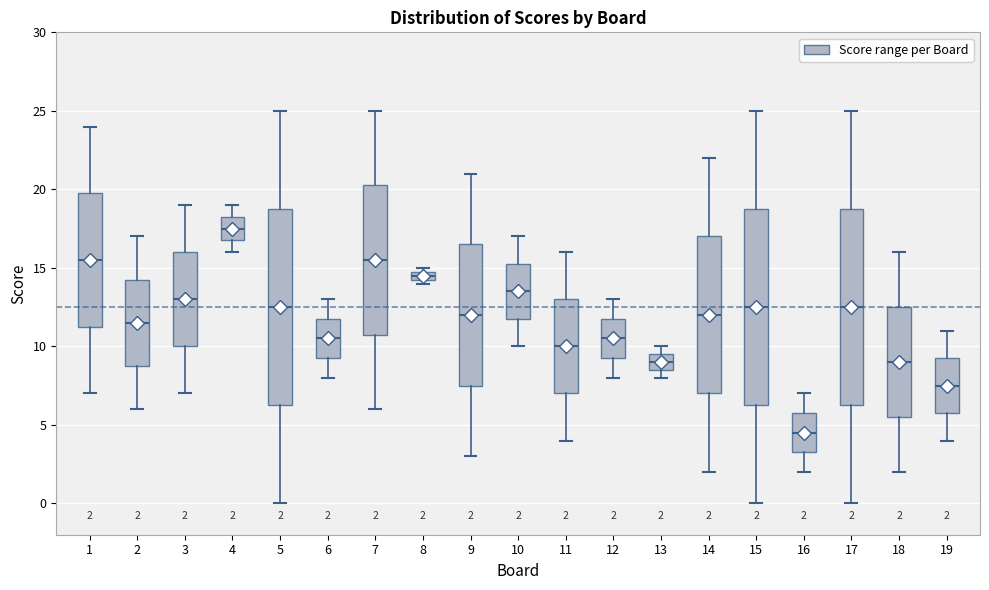

Which box has the highest median line?

4